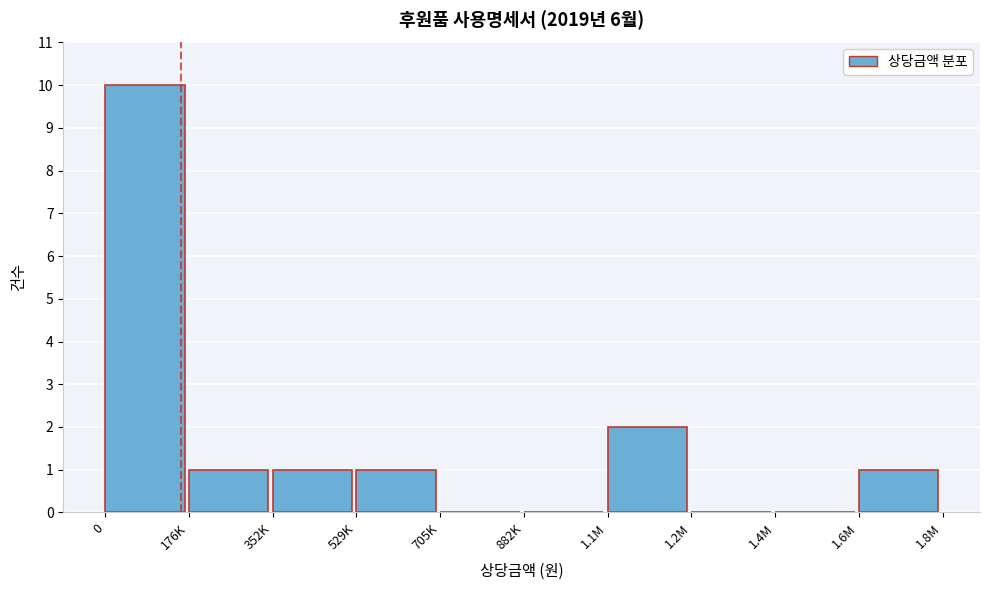

Reading right to left, what are all the values shown in this chart?

1.6M=1	1.4M=0	1.2M=0	1.1M=2	882K=0	705K=0	529K=1	352K=1	176K=1	0=10